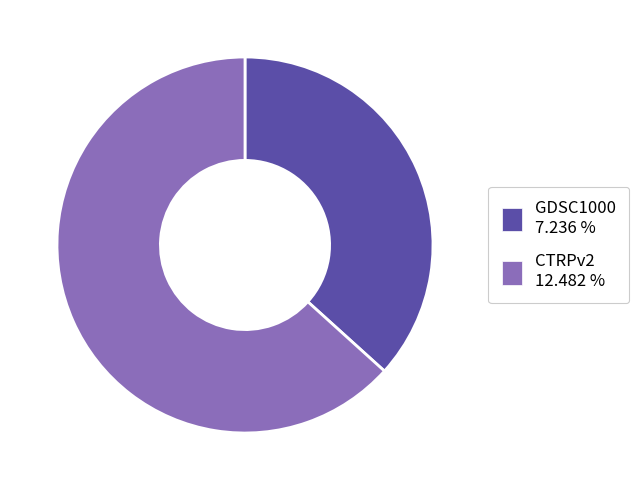

What is the largest slice in the pie chart?

CTRPv2